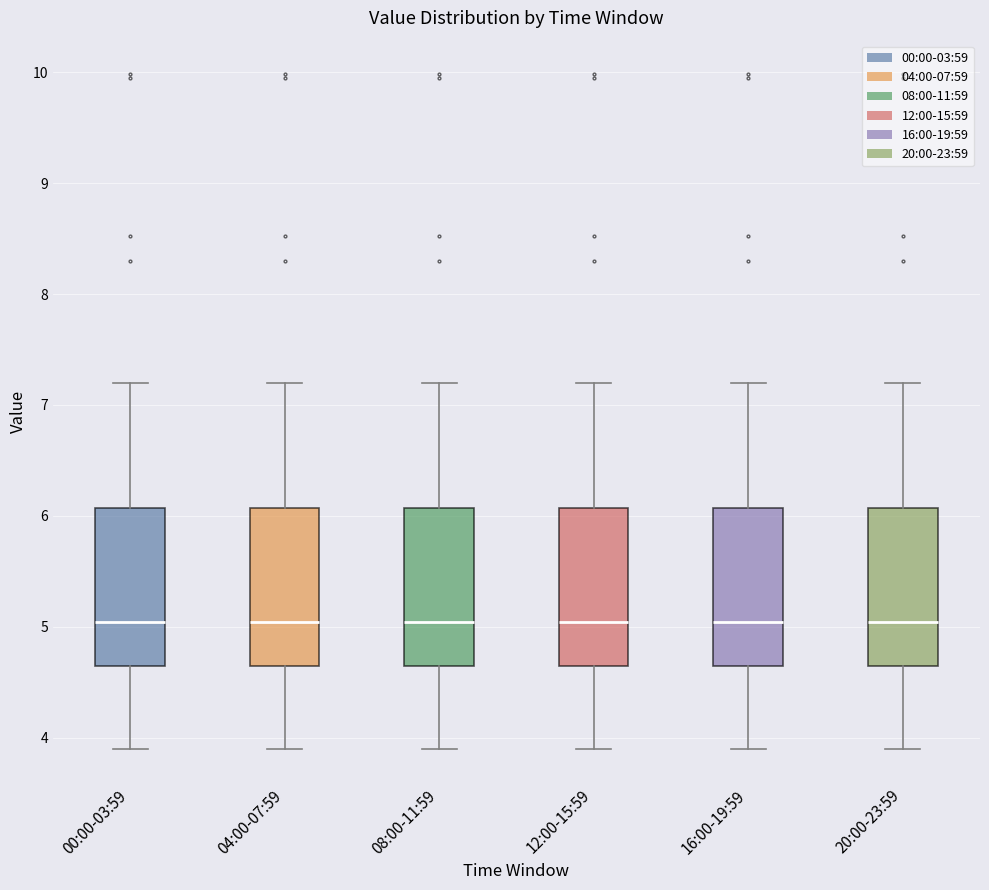

Where does the lower whisker of the box for 20:00-23:59 end on the y-axis? The values are not printed on the chart, so give them approximately, as read against the axis.

3.9